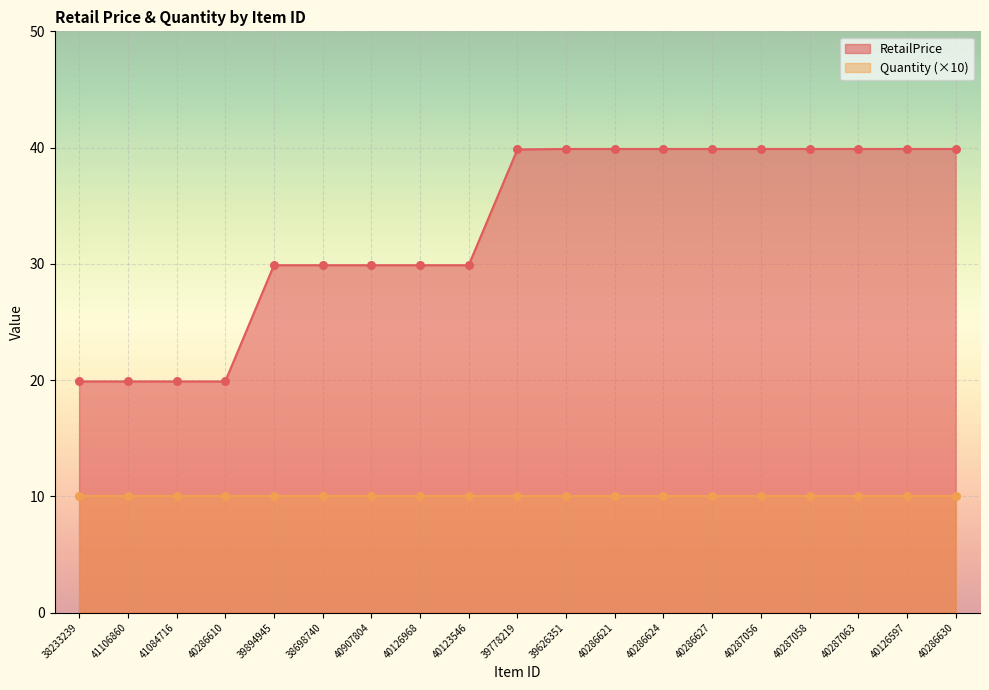

Which has a higher value, 40287063 or 40287058?

40287063